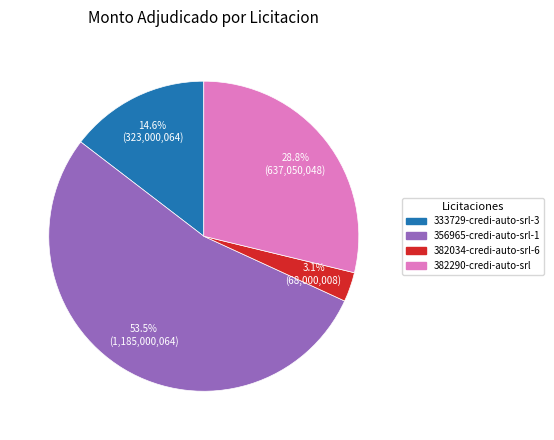

What percentage is the 382290-credi-auto-srl slice, to the nearest percent?

29%